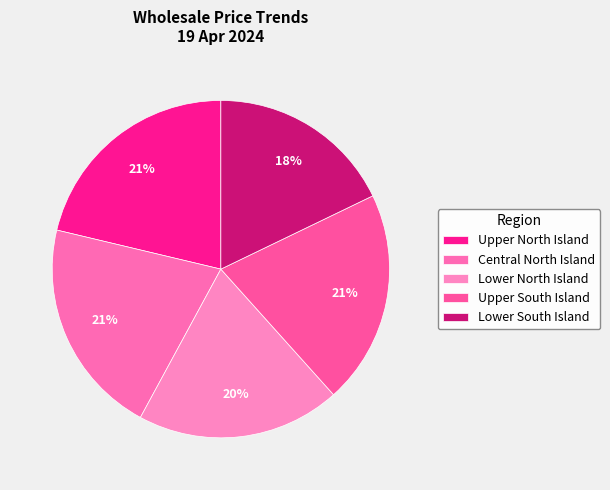

How many slices are in this pie chart?

5